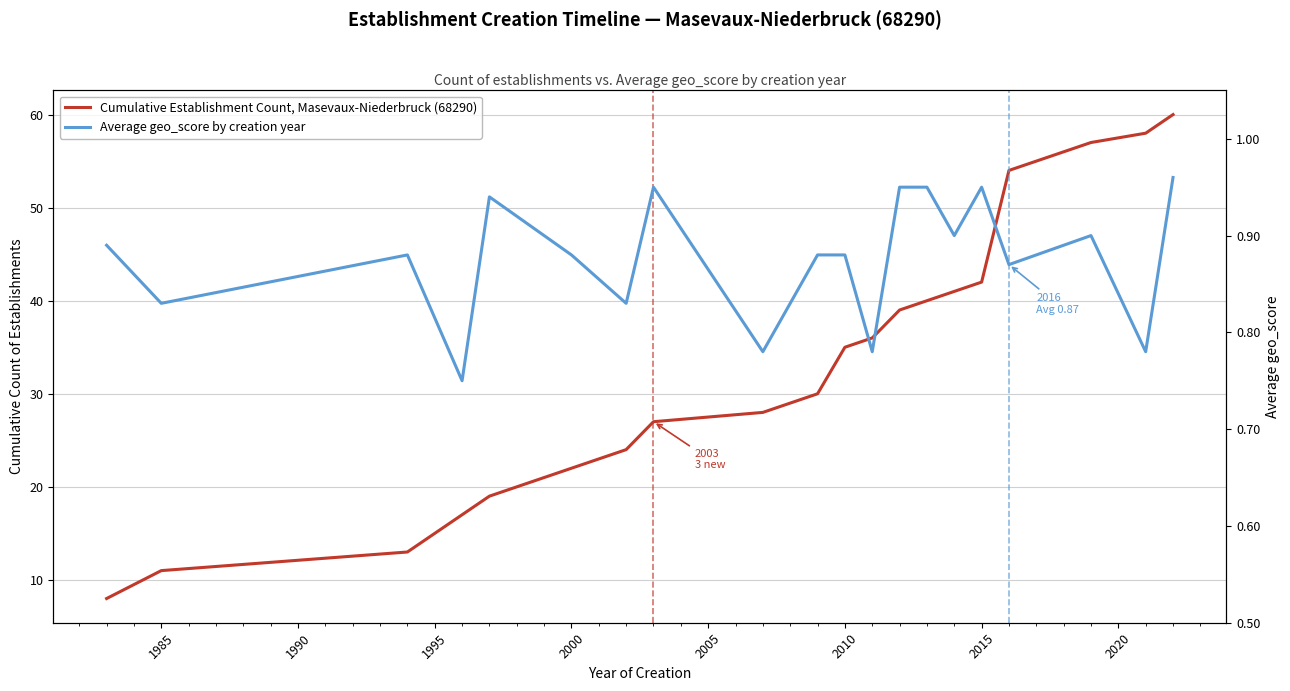

List the series in order of their overall mean, highest first.

Cumulative Establishment Count, Masevaux-Niederbruck (68290), Average geo_score by creation year